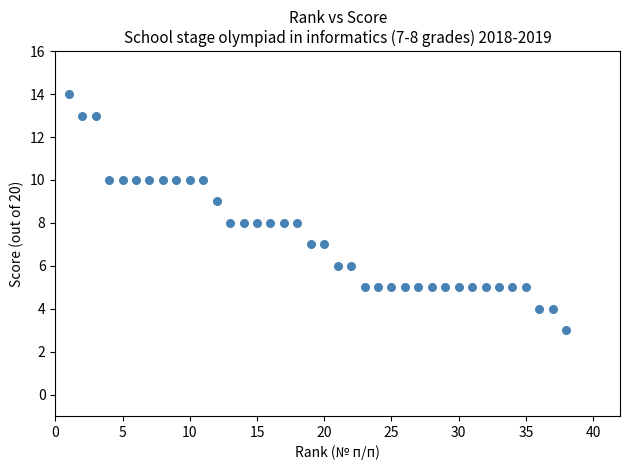

What is the range of Y values (max minus min)?

11